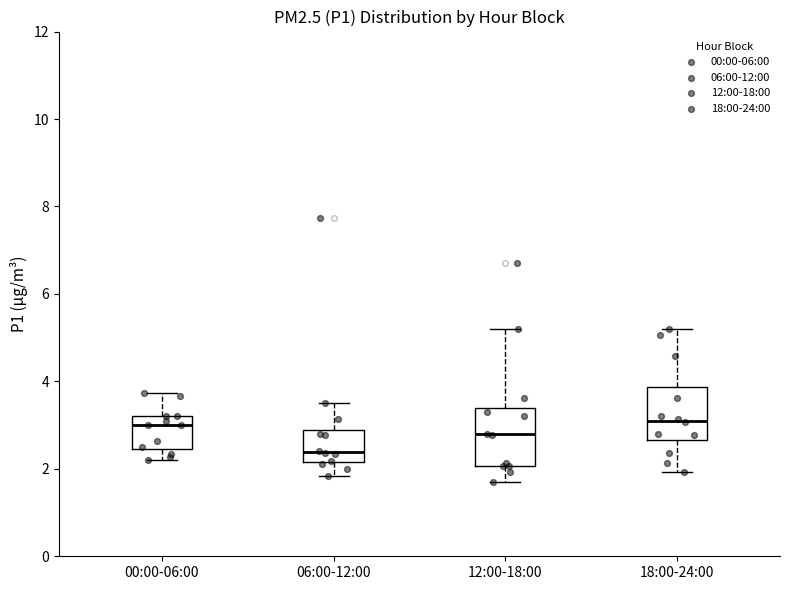

Where is the lower edge of the box for 18:00-24:00 on the y-axis? The values are not printed on the chart, so give them approximately, as read against the axis.

2.6